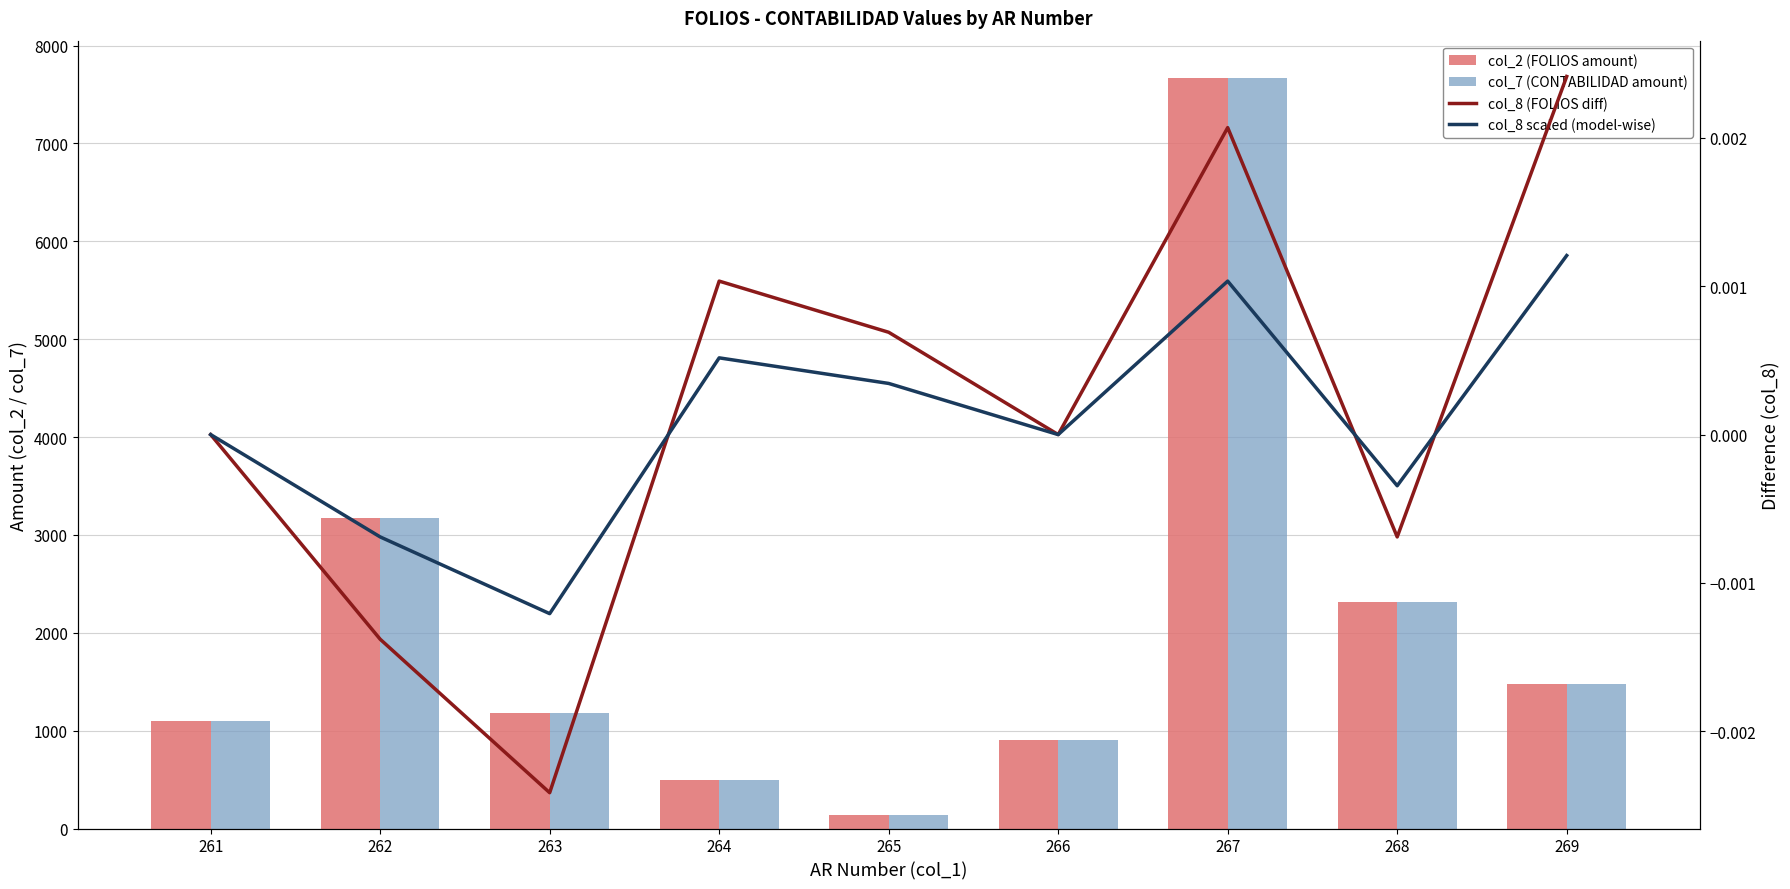

Are the bars horizontal?

No